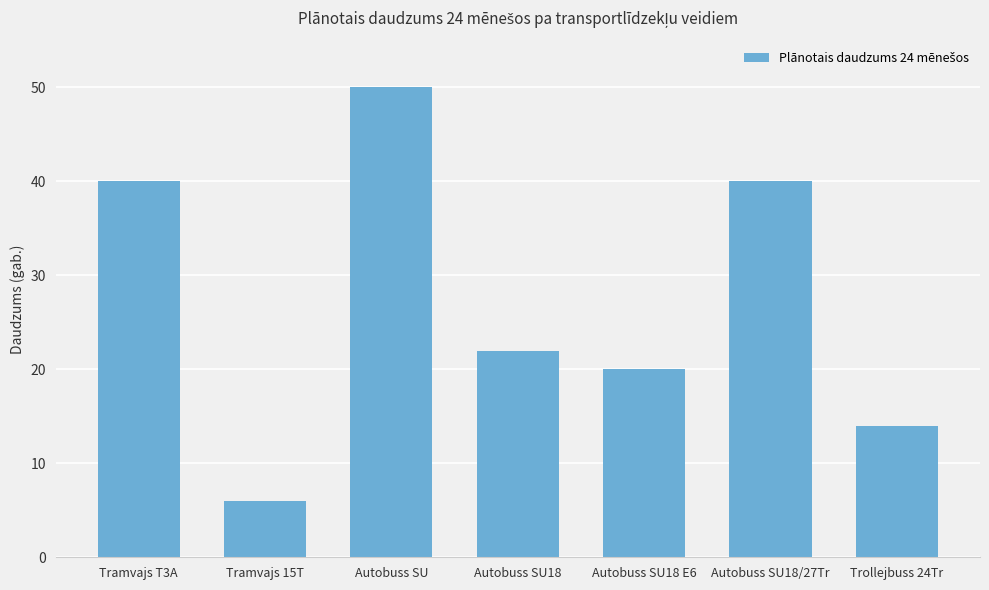

The value at Tramvajs T3A is 40. True or false?

True